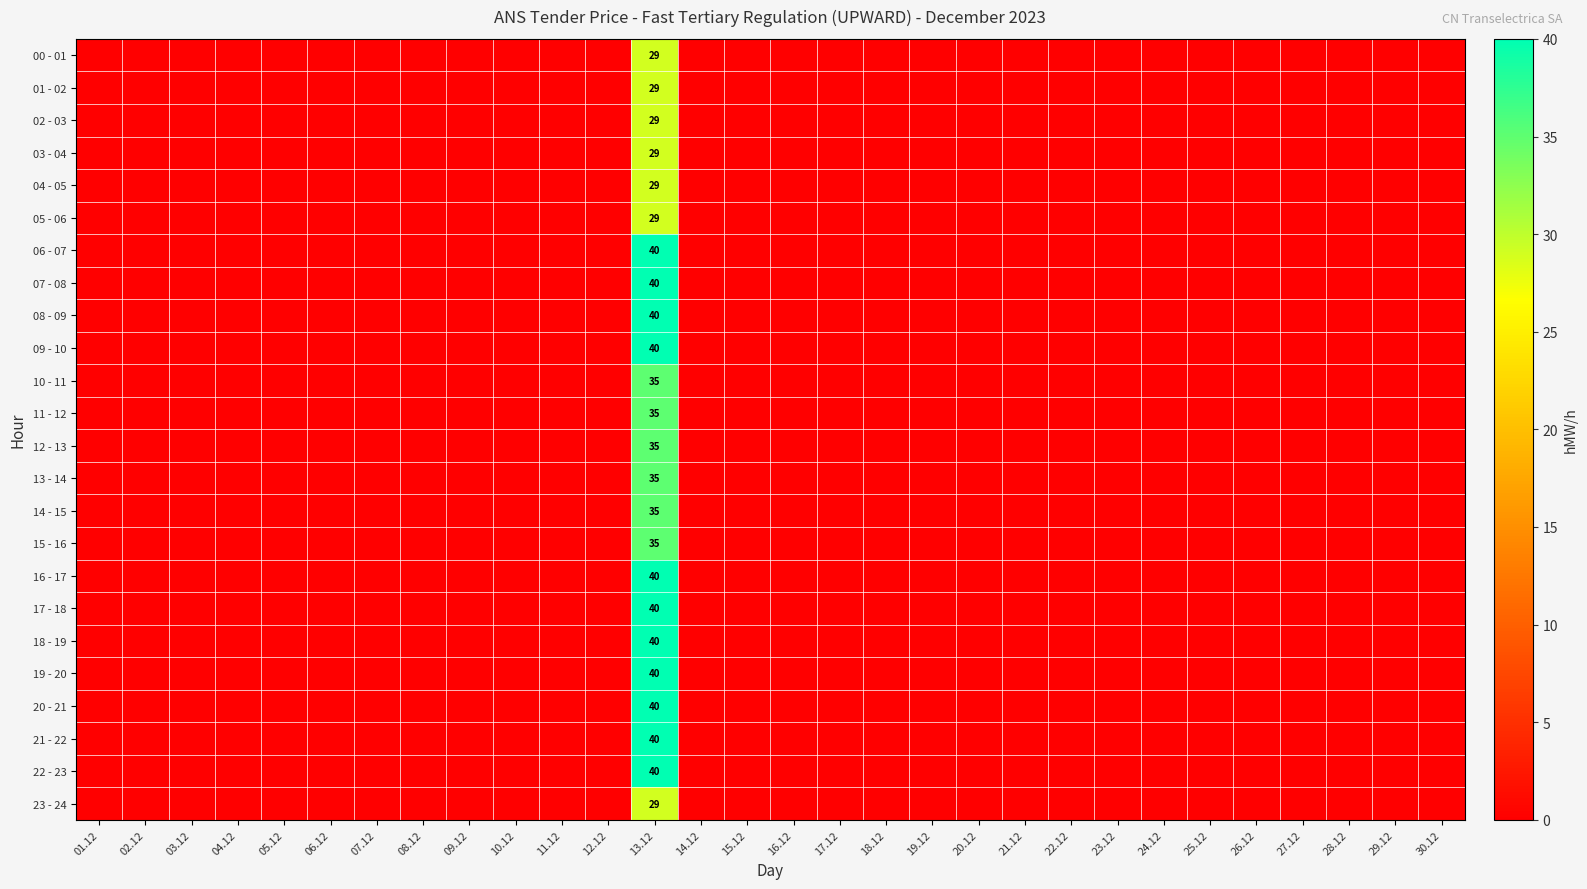

Rank the categories by 09 - 10 value from highest to lowest.

13.12, 01.12, 02.12, 03.12, 04.12, 05.12, 06.12, 07.12, 08.12, 09.12, 10.12, 11.12, 12.12, 14.12, 15.12, 16.12, 17.12, 18.12, 19.12, 20.12, 21.12, 22.12, 23.12, 24.12, 25.12, 26.12, 27.12, 28.12, 29.12, 30.12